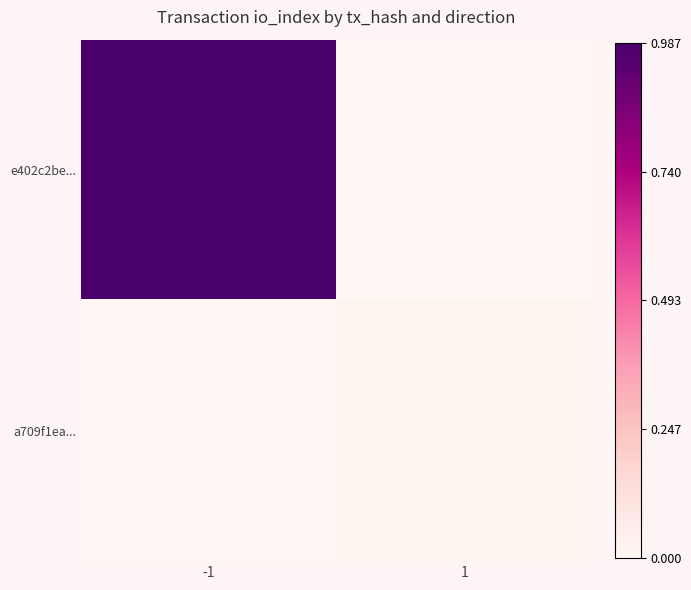

Reading left to right, transcribe all the data shown in this chart.

e402c2be...: -1=1.0	1=0.0
a709f1ea...: -1=0.0	1=0.0